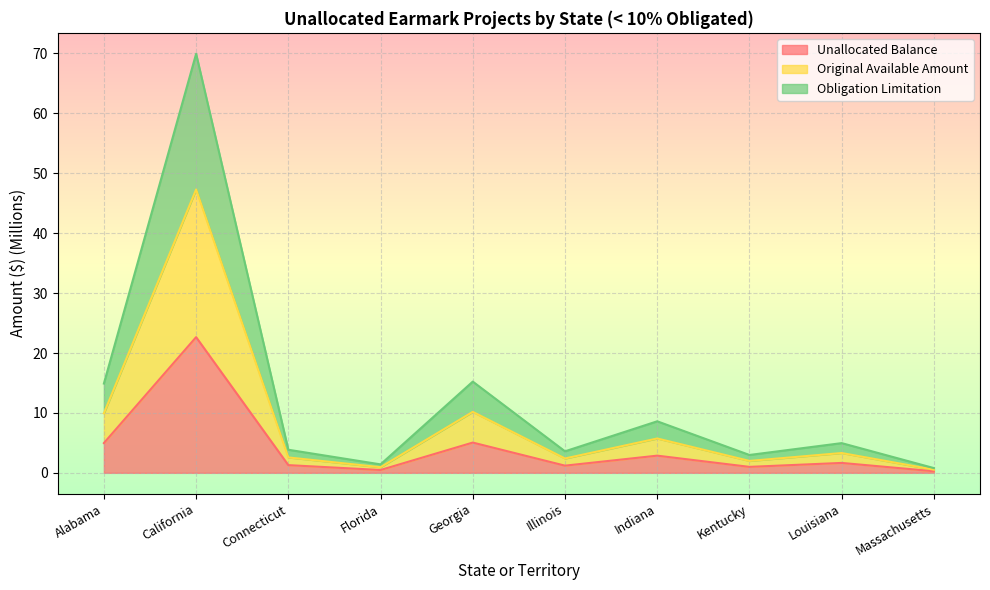

What is the sum of the Original Available Amount values at Illinois and Indiana?

8.1